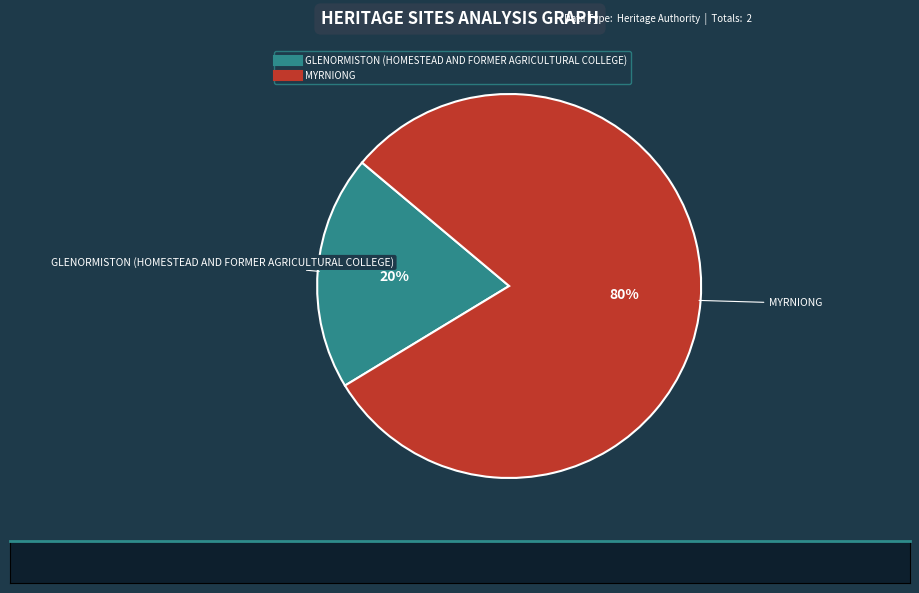

To the nearest percent, what portion does GLENORMISTON (HOMESTEAD AND FORMER AGRICULTURAL COLLEGE) represent?

20%